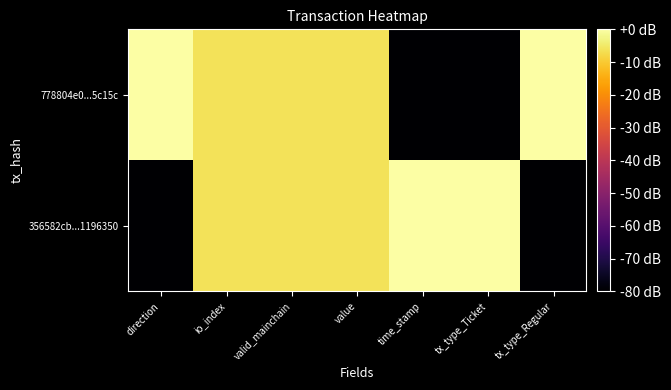

Between direction and time_stamp, which series saw the biggest shift?

356582cb...1196350